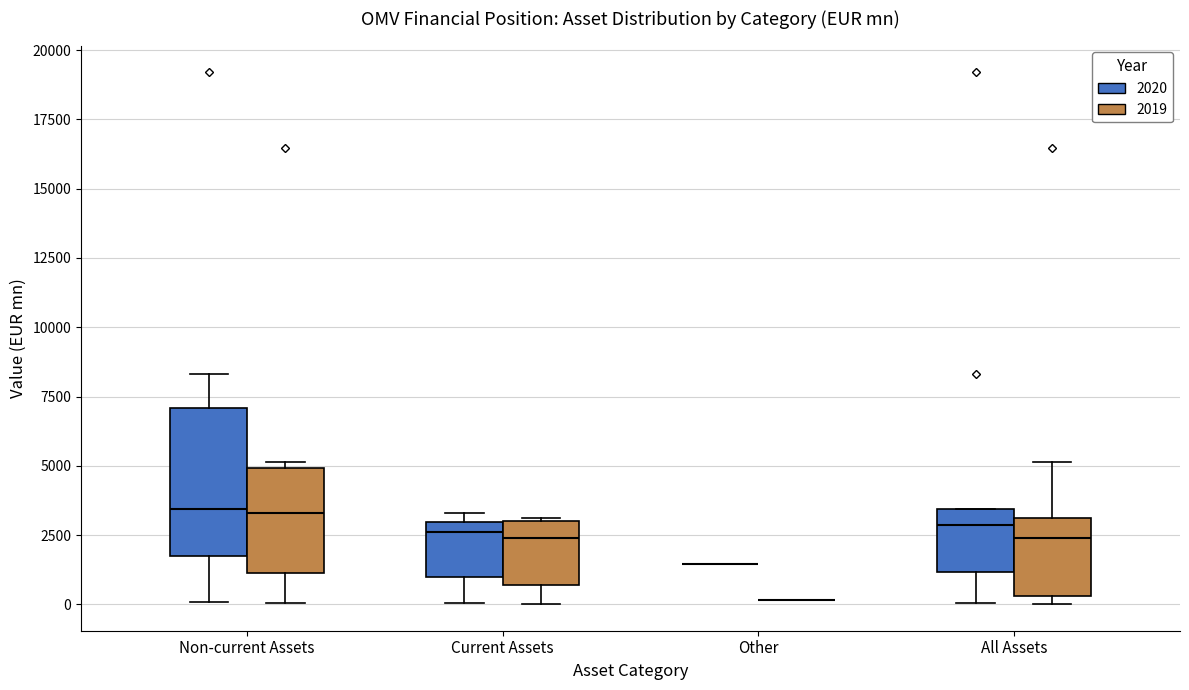

Reading left to right, read every box against the y-axis: the position of its median line, the range the box covers, and the ends of its whiskers. The values are not printed on the chart, so give them approximately, as read against the axis.

Non-current Assets (2020): median 3500, box 1500 to 7000, whiskers 0 to 8500
Non-current Assets (2019): median 3500, box 1000 to 5000, whiskers 0 to 5000 (just above the box's upper edge)
Current Assets (2020): median 2500, box 1000 to 3000, whiskers 0 to 3500
Current Assets (2019): median 2500, box 500 to 3000, whiskers 0 to 3000
Other (2020): box collapsed to a line at 1500, whiskers 1500 to 1500
Other (2019): box collapsed to a line at 0, whiskers 0 to 0
All Assets (2020): median 3000, box 1000 to 3500, whiskers 0 to 3500
All Assets (2019): median 2500, box 500 to 3000, whiskers 0 to 5000